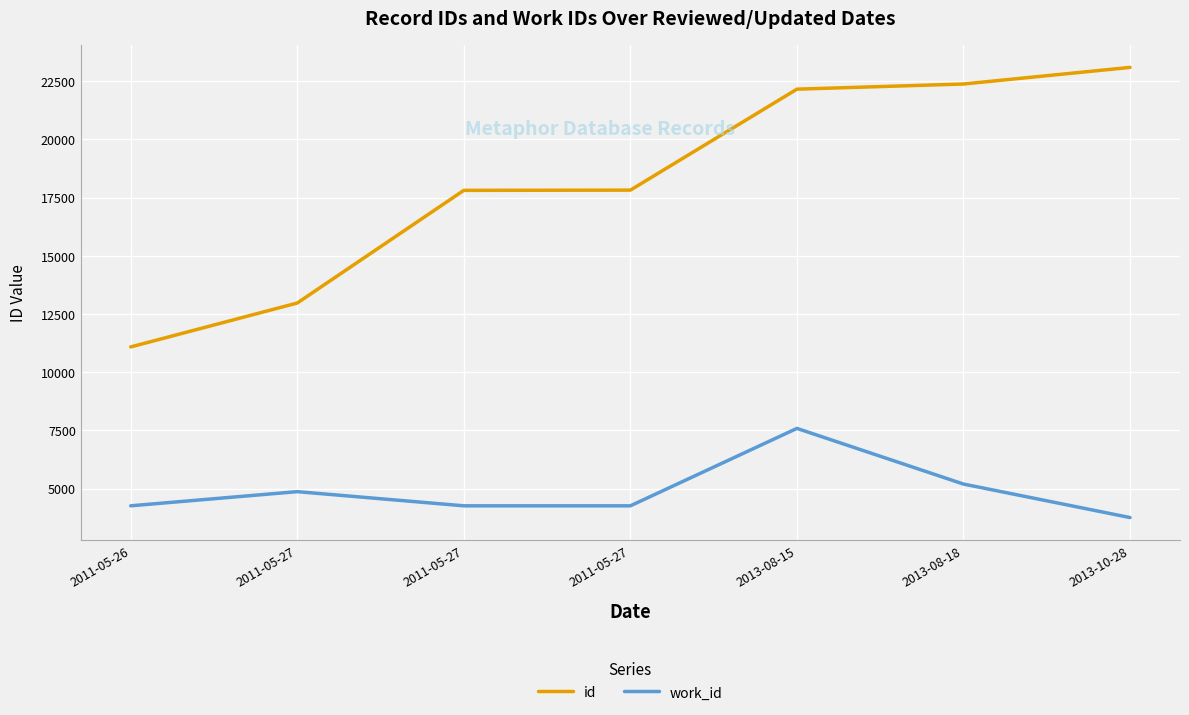

What is the minimum value for id?

11083